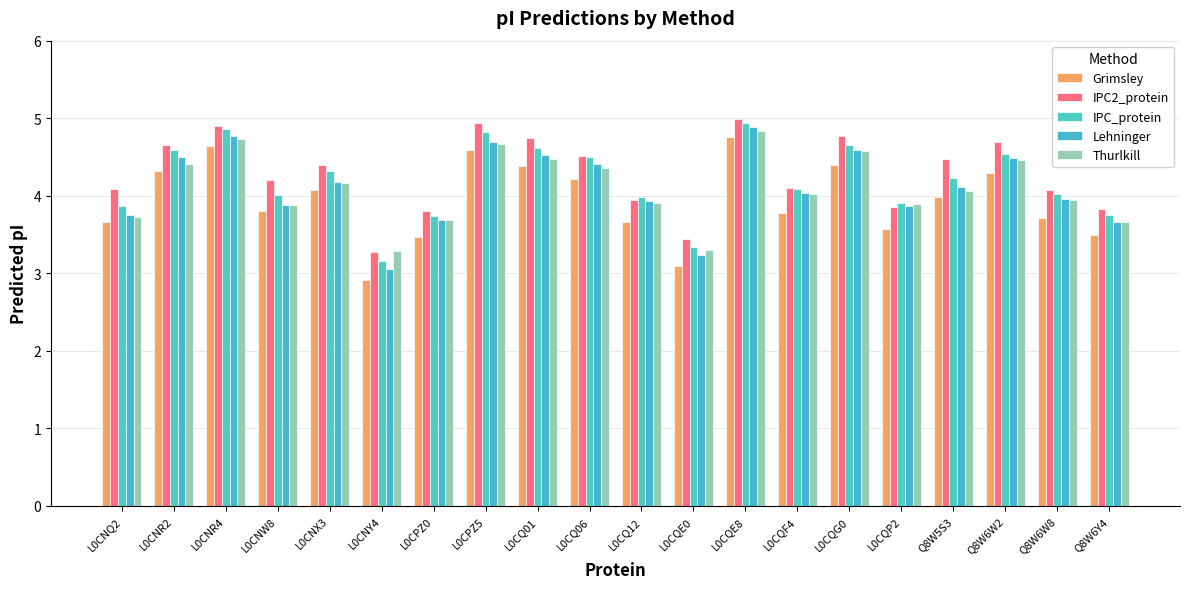

Does the chart contain stacked bars?

No